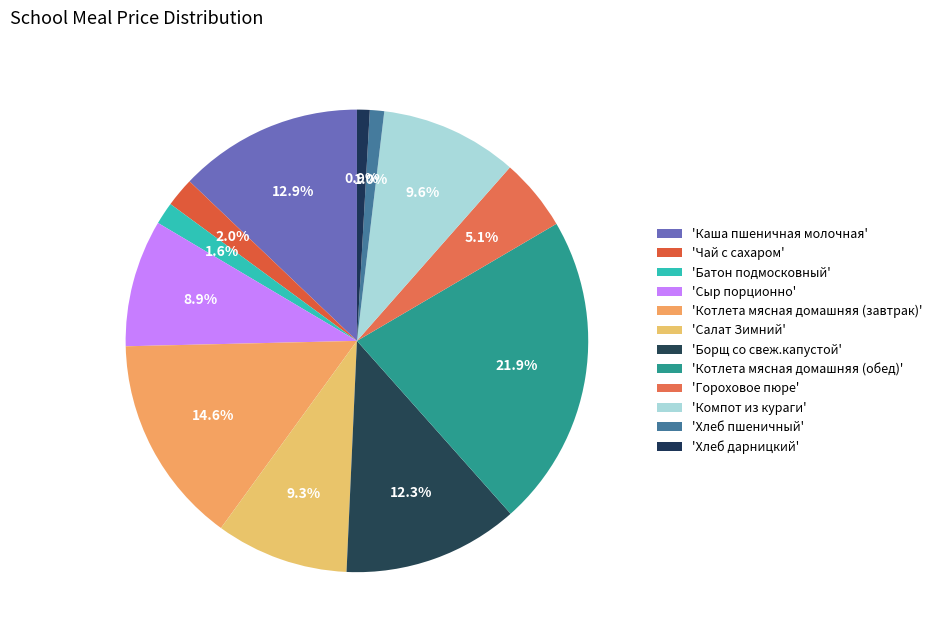

What is the largest slice in the pie chart?

Котлета мясная домашняя (обед)